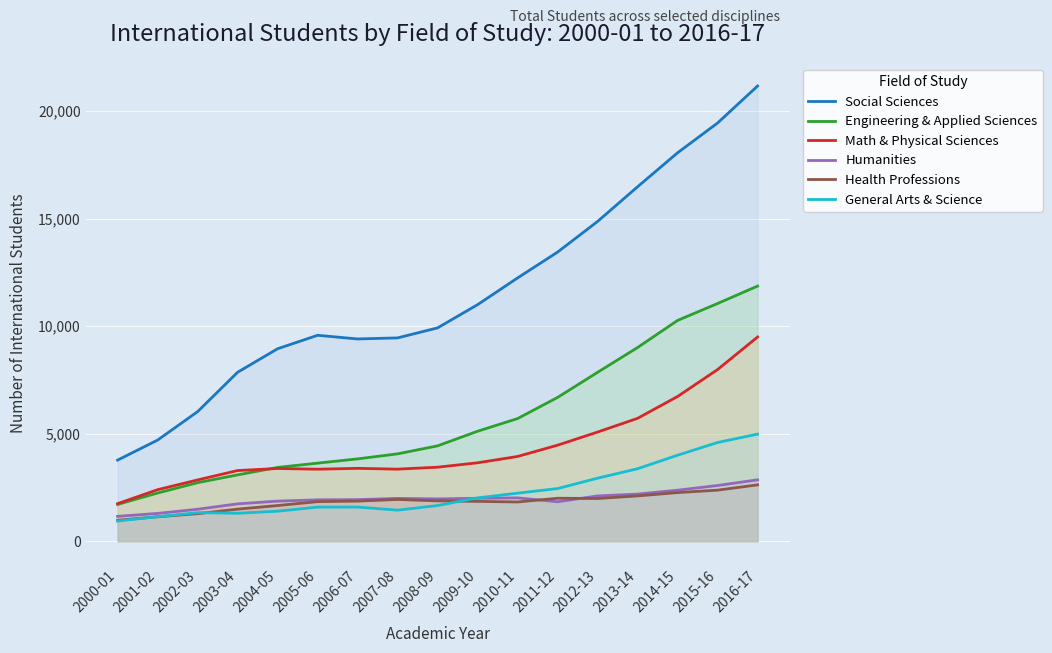

The value of Engineering & Applied Sciences at 2000-01 is 1708. True or false?

True